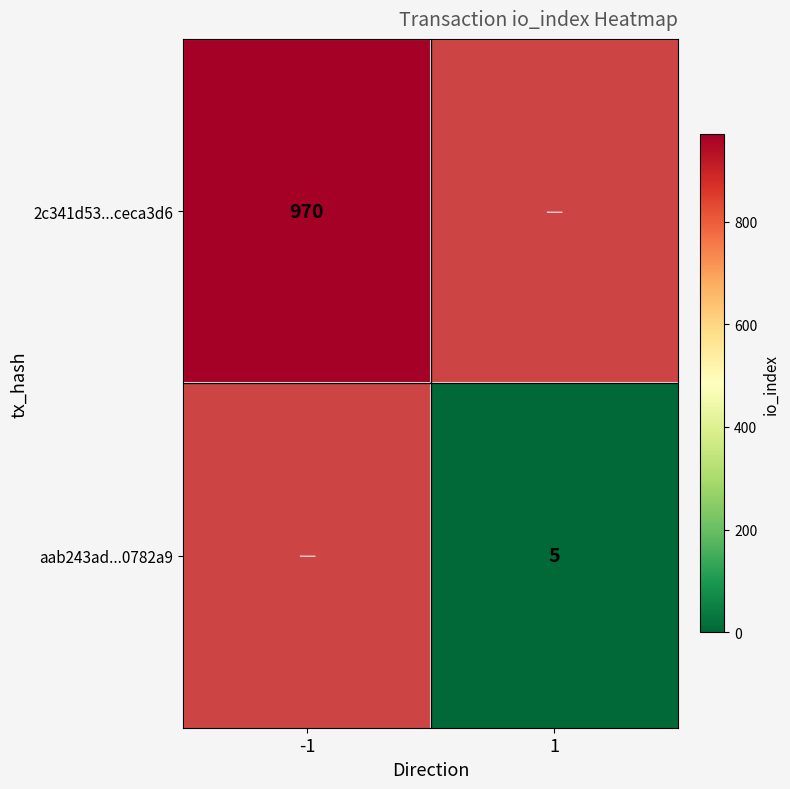

True or false: io_index heatmap has a value of 0.9 at -1.

False